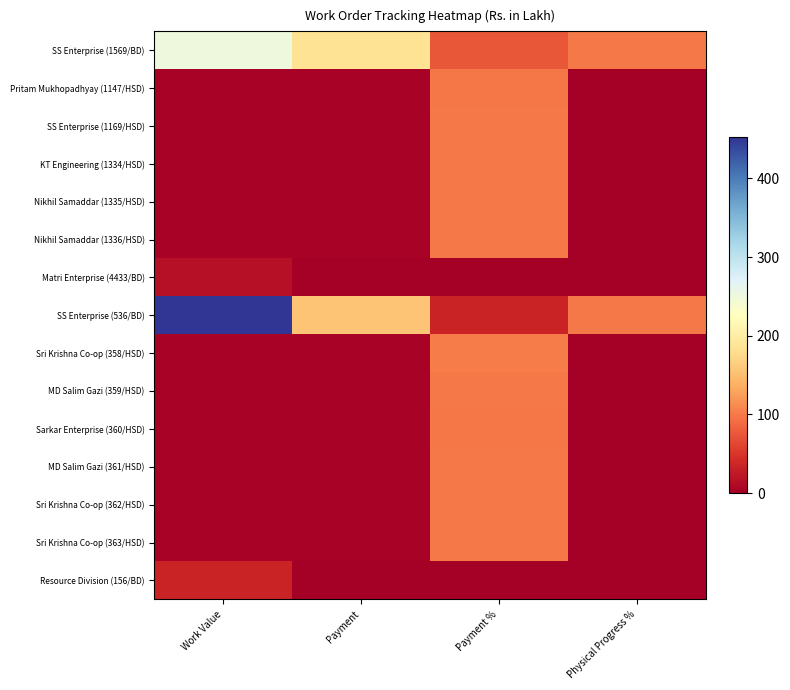

Which series has the widest spread of values?

SS Enterprise (536/BD)